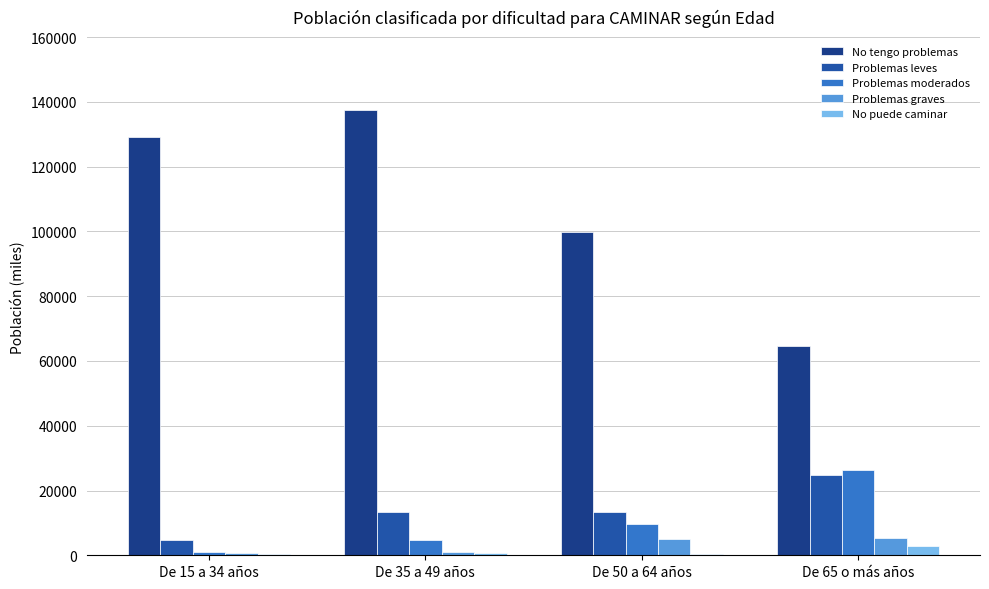

How many series are shown in this chart?

5